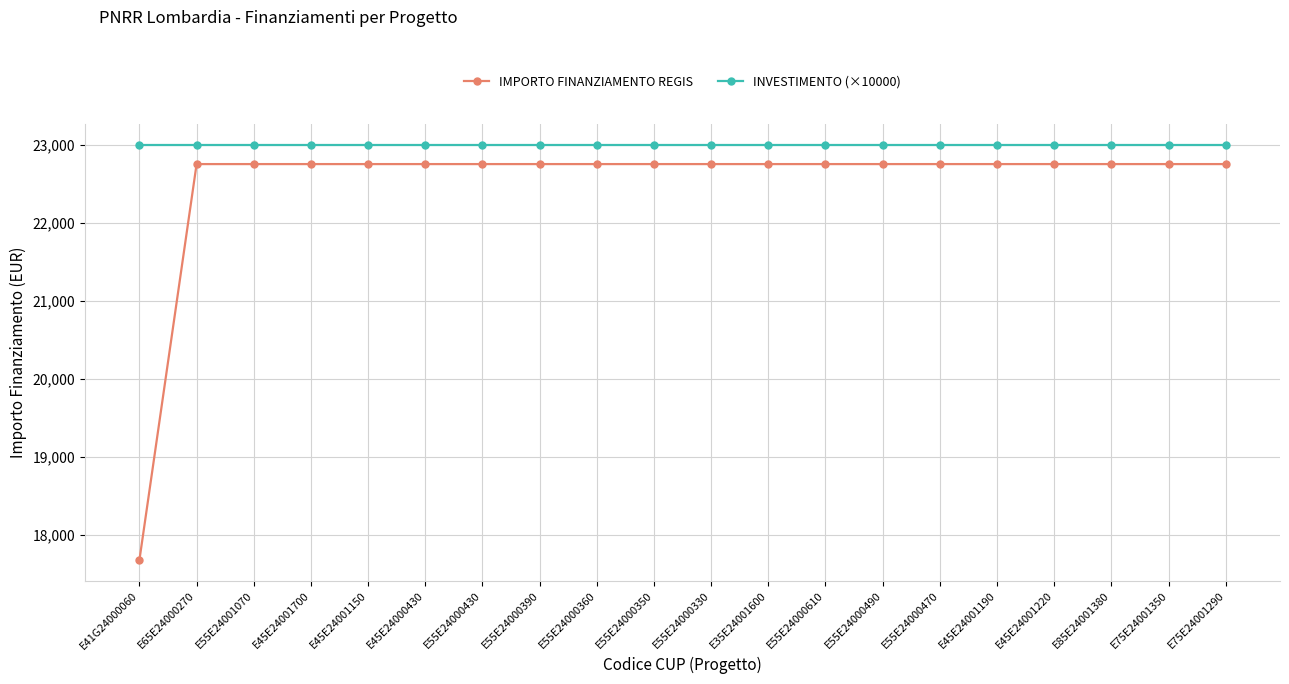

Count the number of categories in the chart.

20